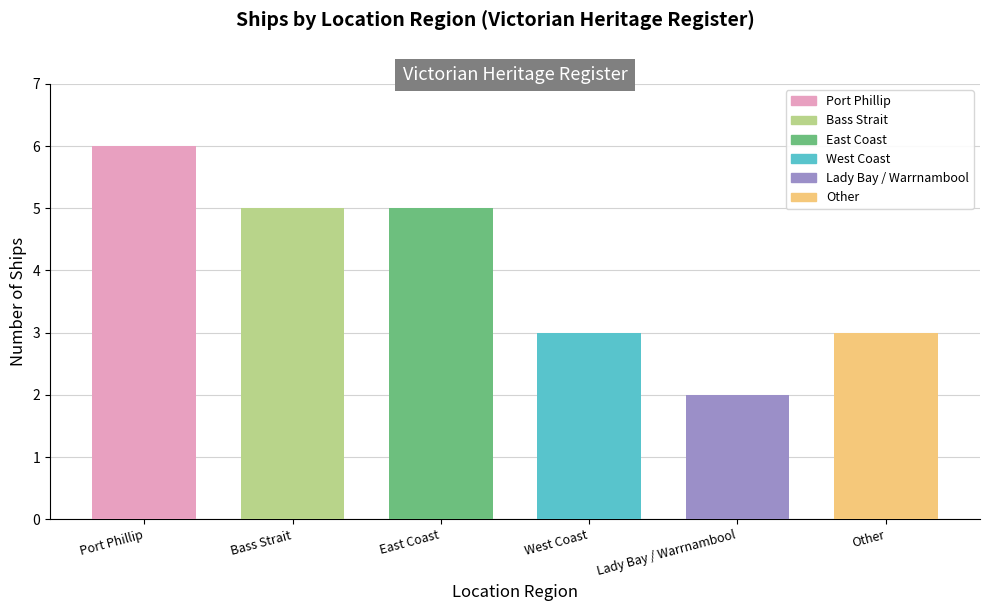

Where does the data first go above 5?

Port Phillip